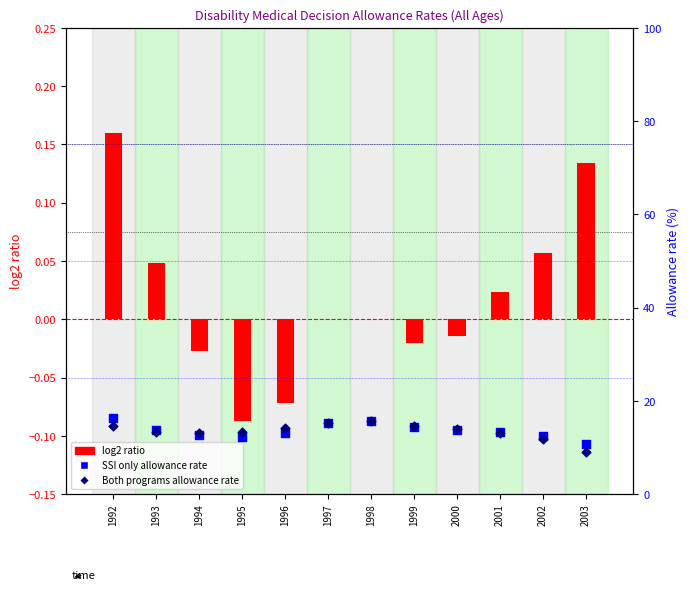

Which series has the widest spread of Y values?

Both programs allowance rate